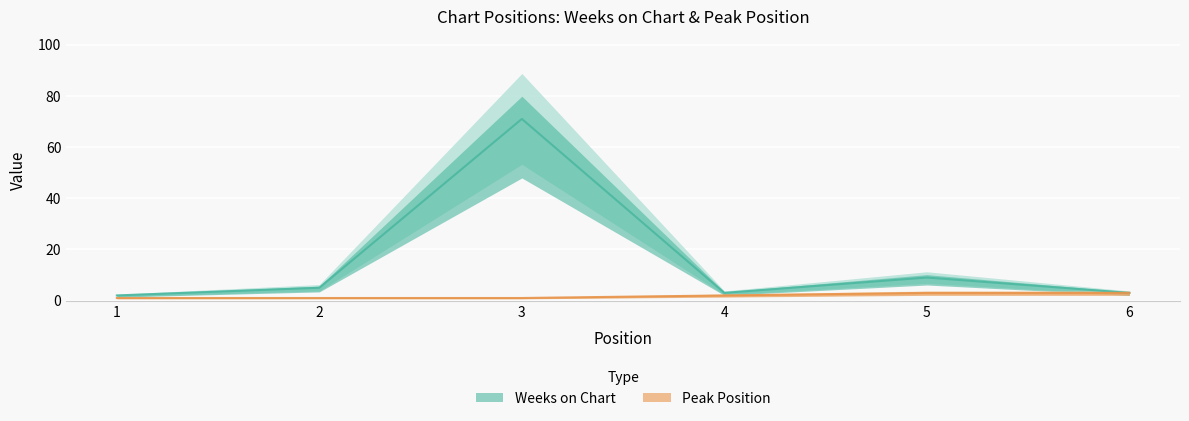

What is the total value across all series at 4?

5